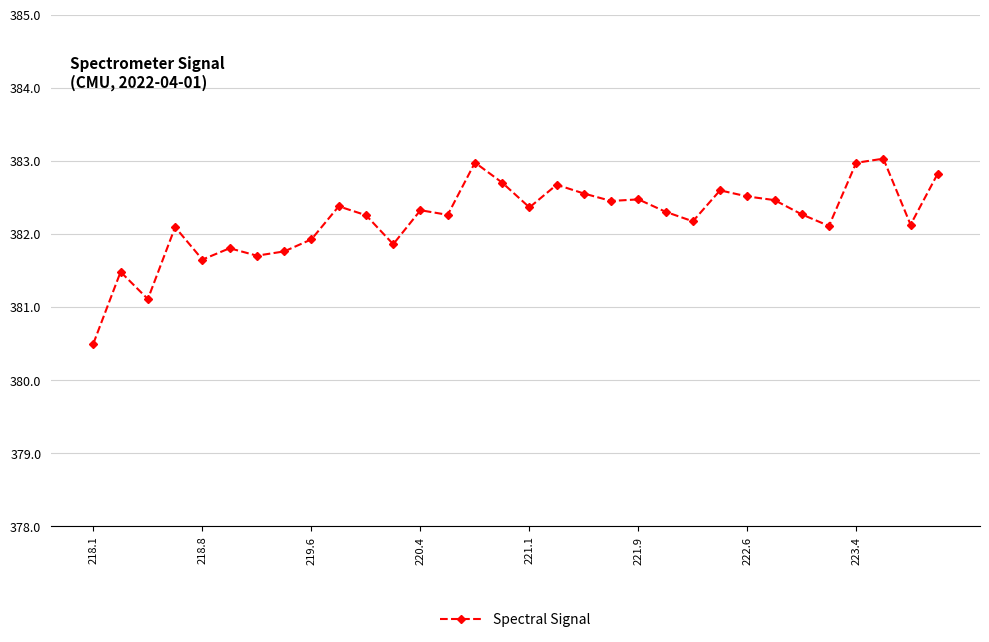

True or false: the data has more than 1 interior local peaks.

True